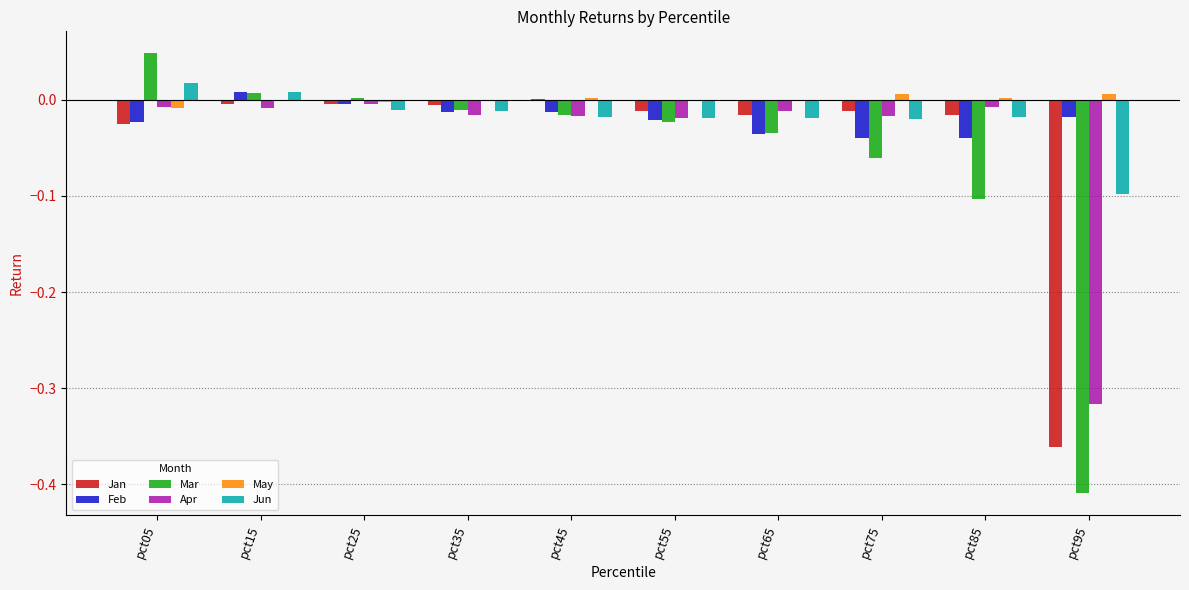

True or false: Feb has a value of -0.0 at pct45.

True